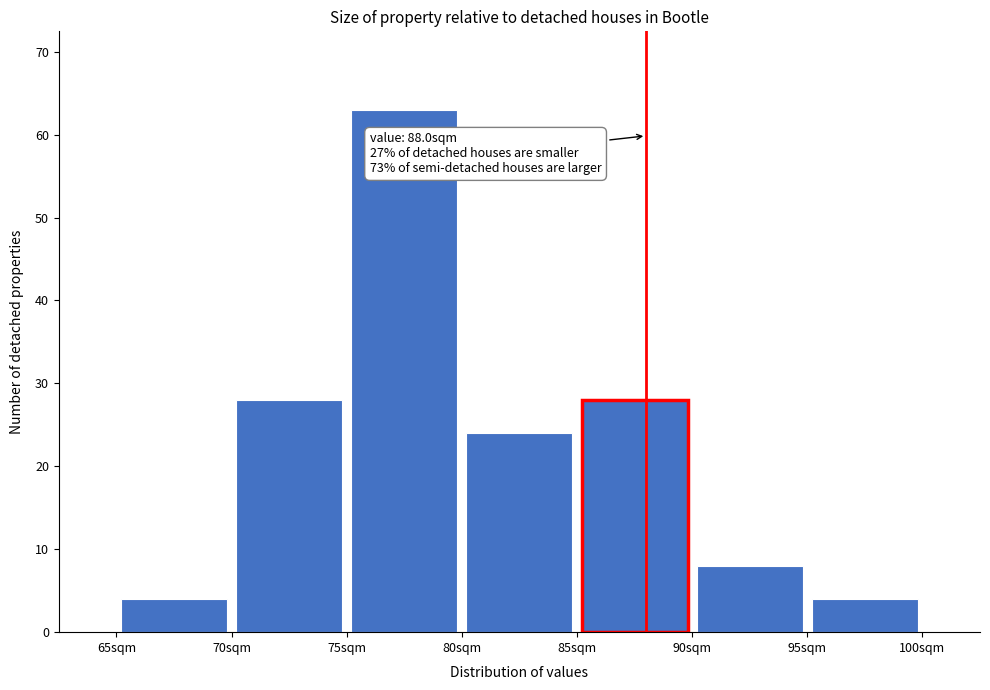

Over which range of the x-axis is the bar tallest?

75 to 80